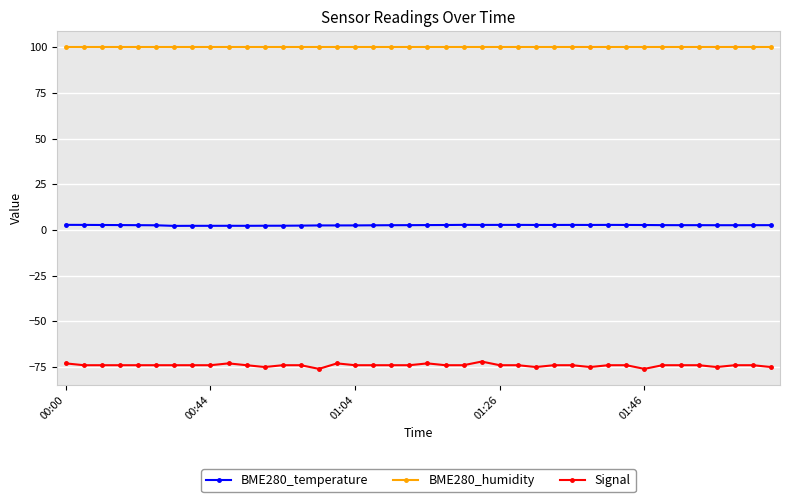

What is the value of the BME280_humidity point at the 36th from the left?

100.0